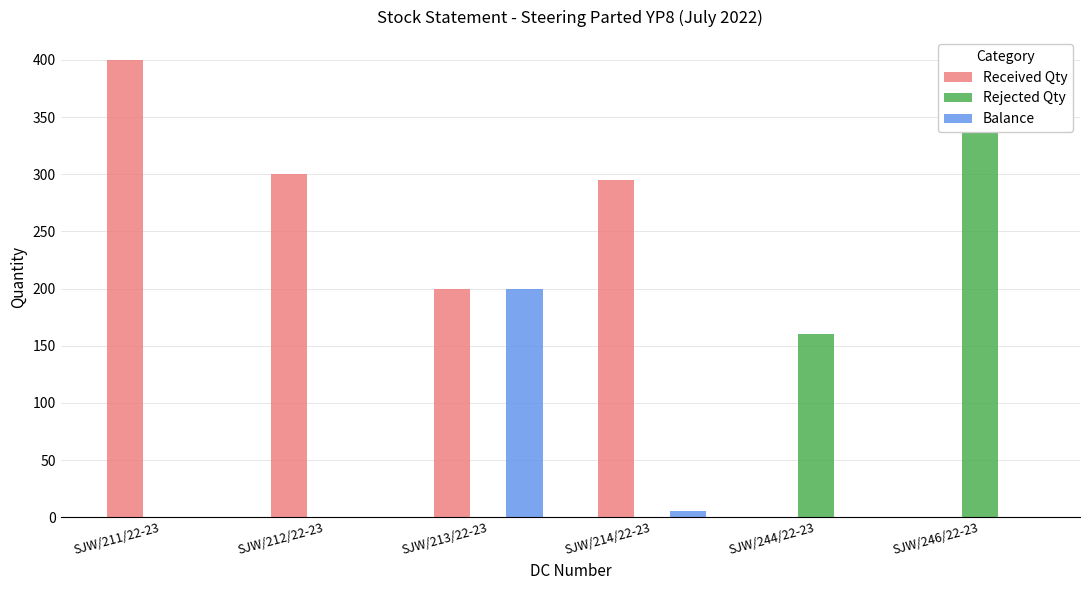

At which category is the sum across all series the highest?

SJW/211/22-23